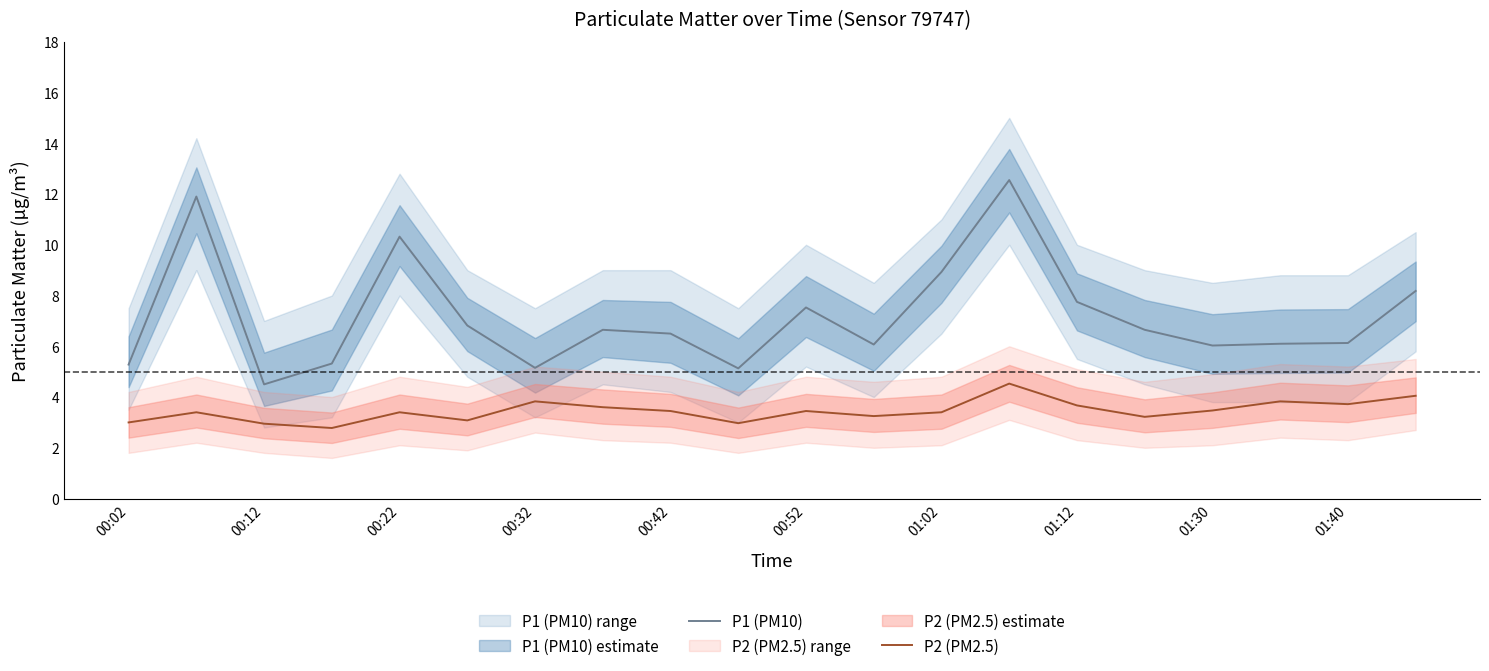

What is the average value of the P2 (PM2.5) series?

3.5